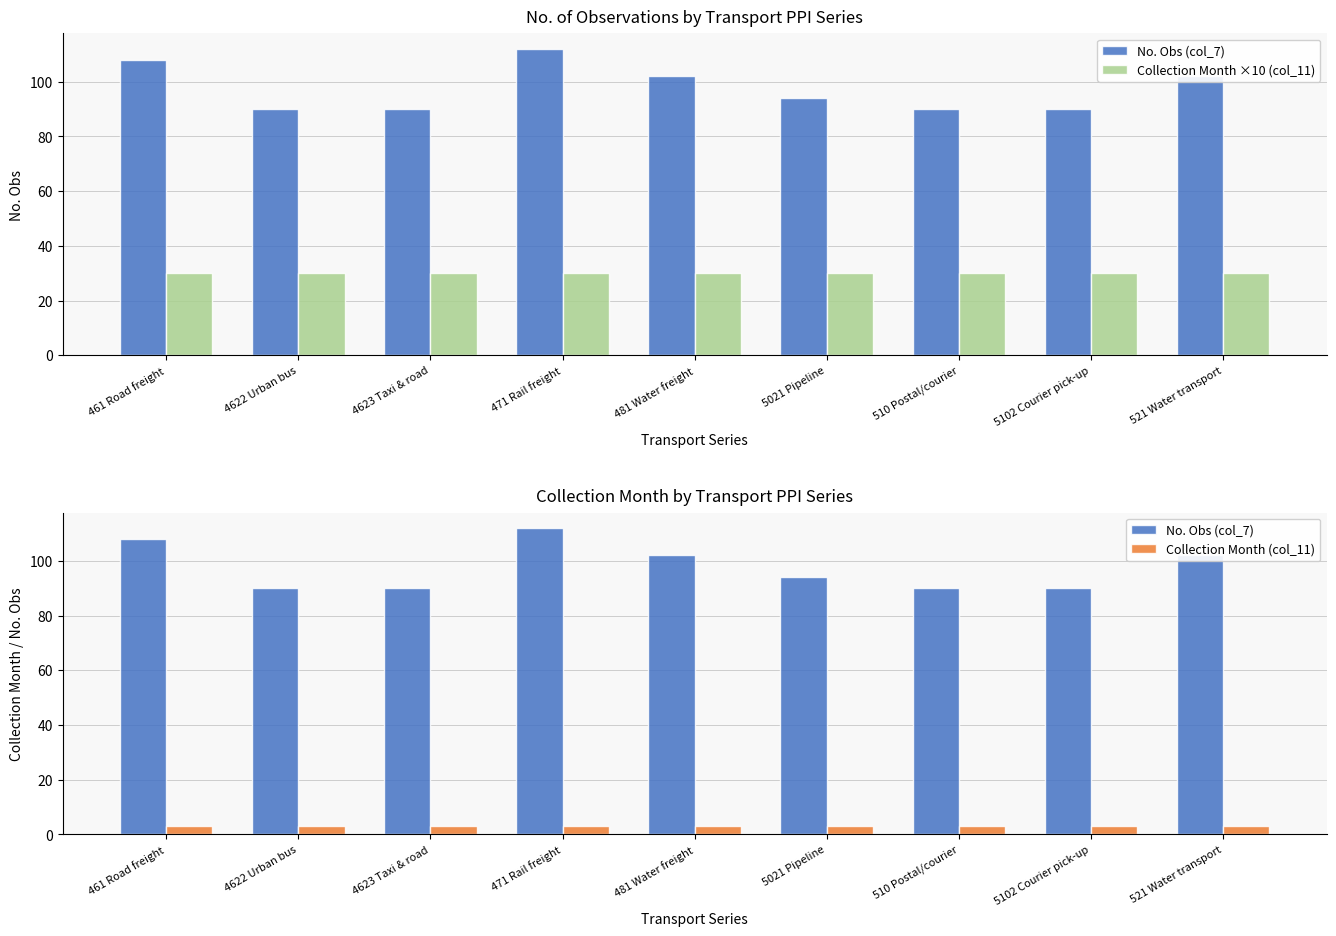

Which series has the largest range (max minus min)?

No. Obs (col_7)